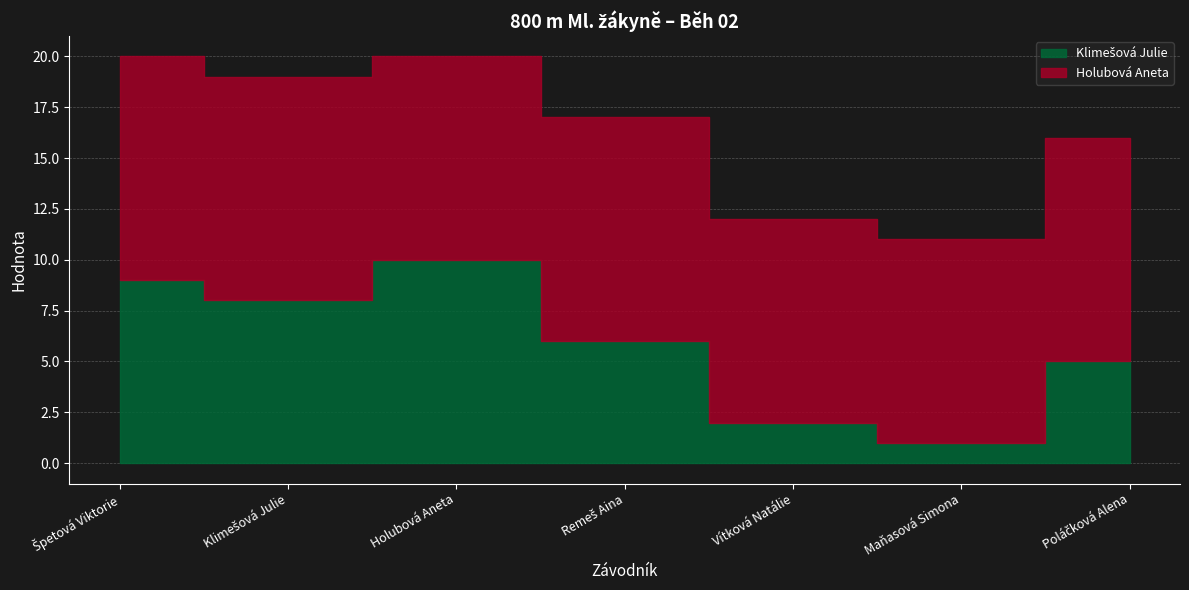

Which series has the largest range (max minus min)?

Klimešová Julie